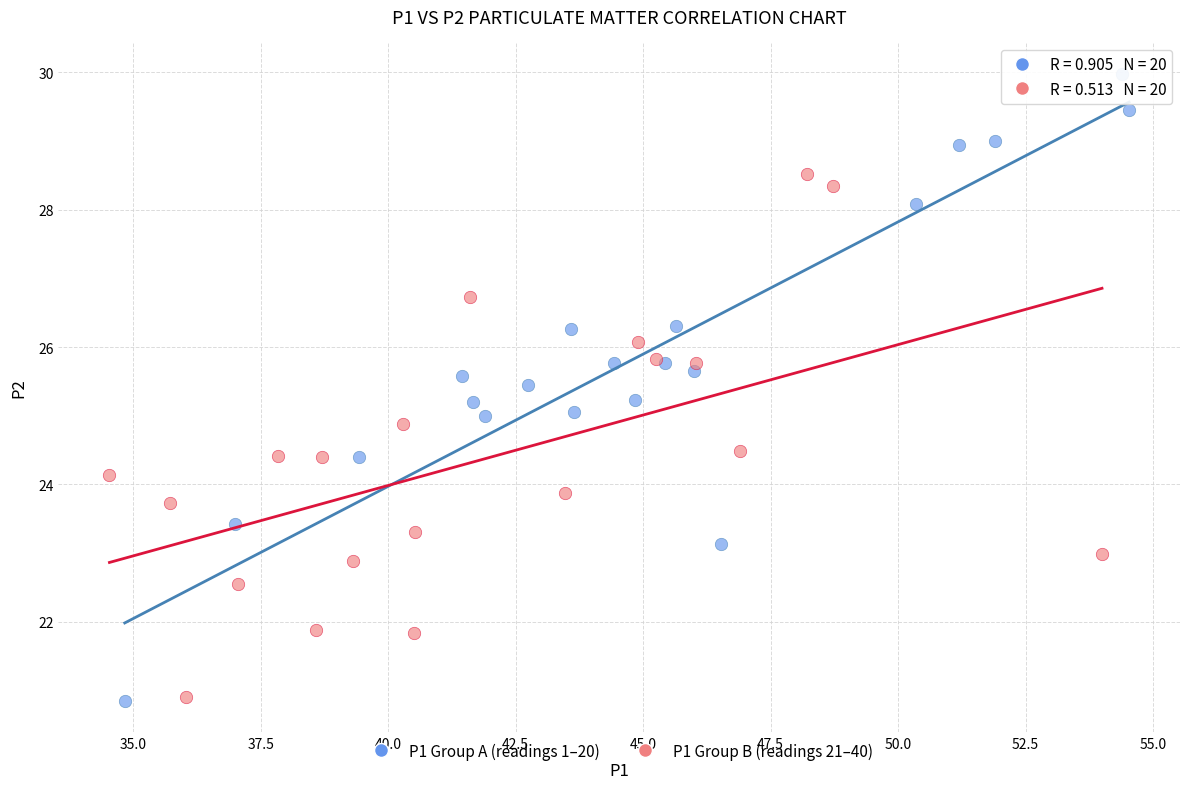

Which series reaches the maximum Y coordinate?

P1 Group A (readings 1–20)